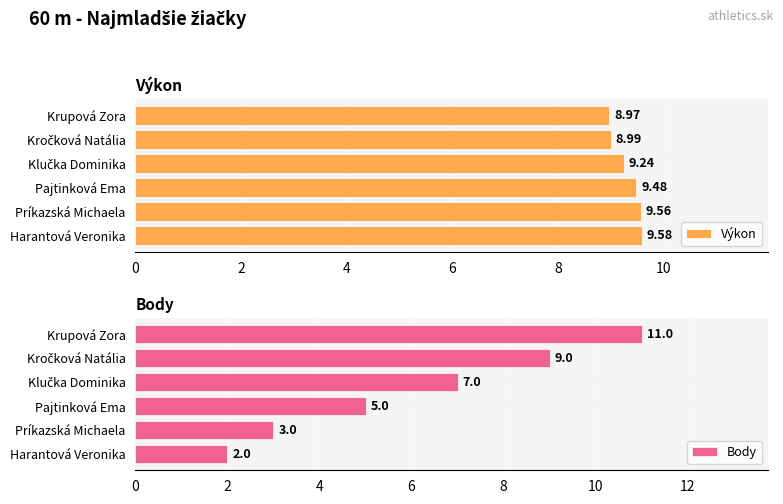

At which label does Výkon reach its peak?

Harantová Veronika